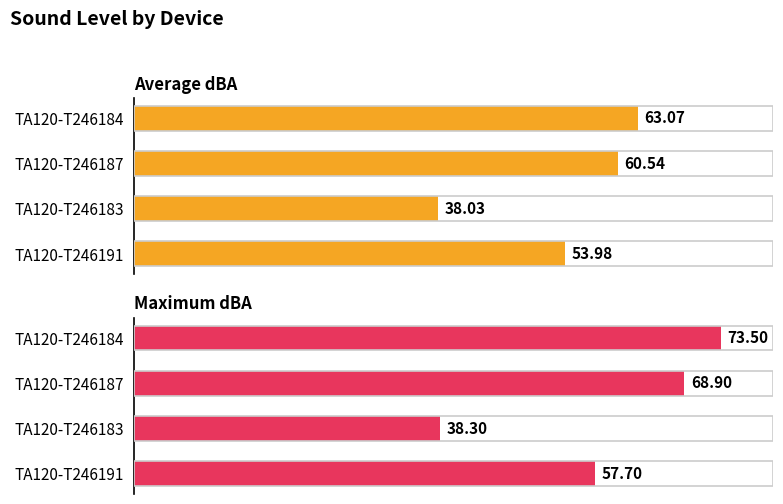

How many bars are there in each group?

2